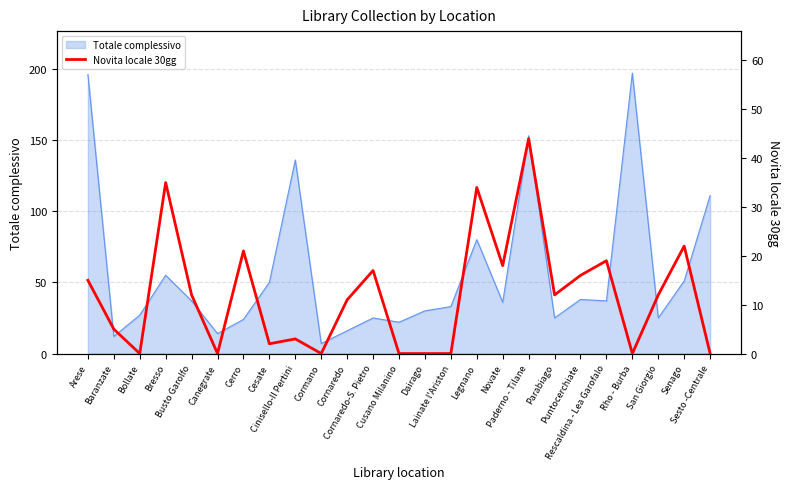

What is the maximum value for Totale complessivo?

197